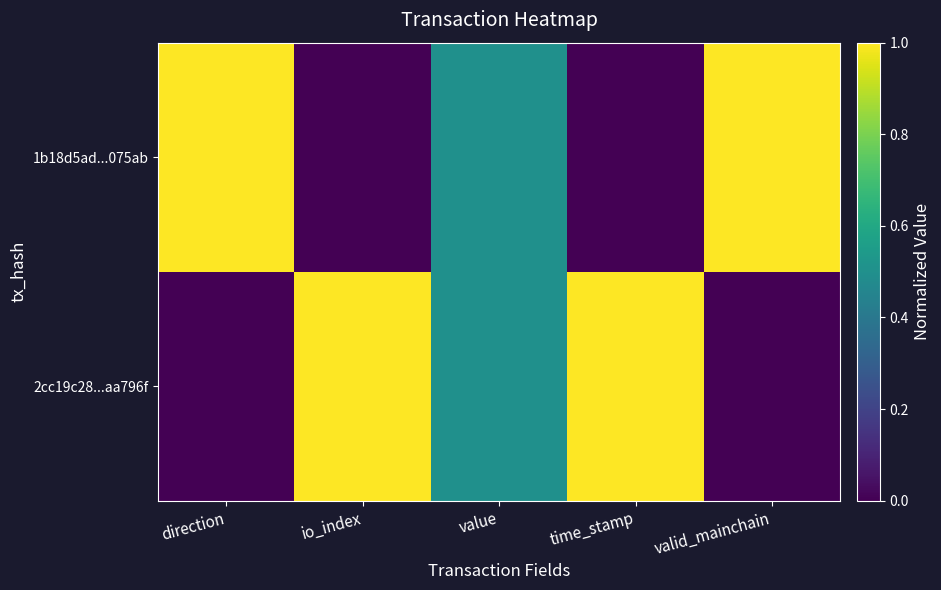

Which label corresponds to the largest value in the chart?

io_index